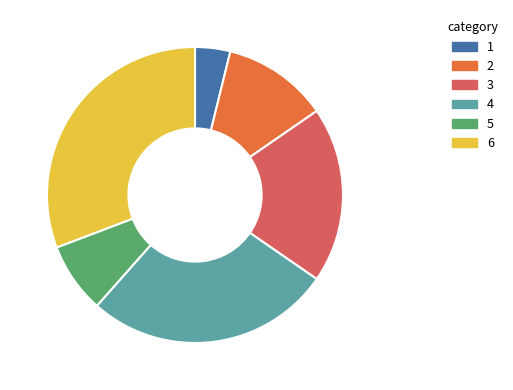

How many segments does this pie chart have?

6